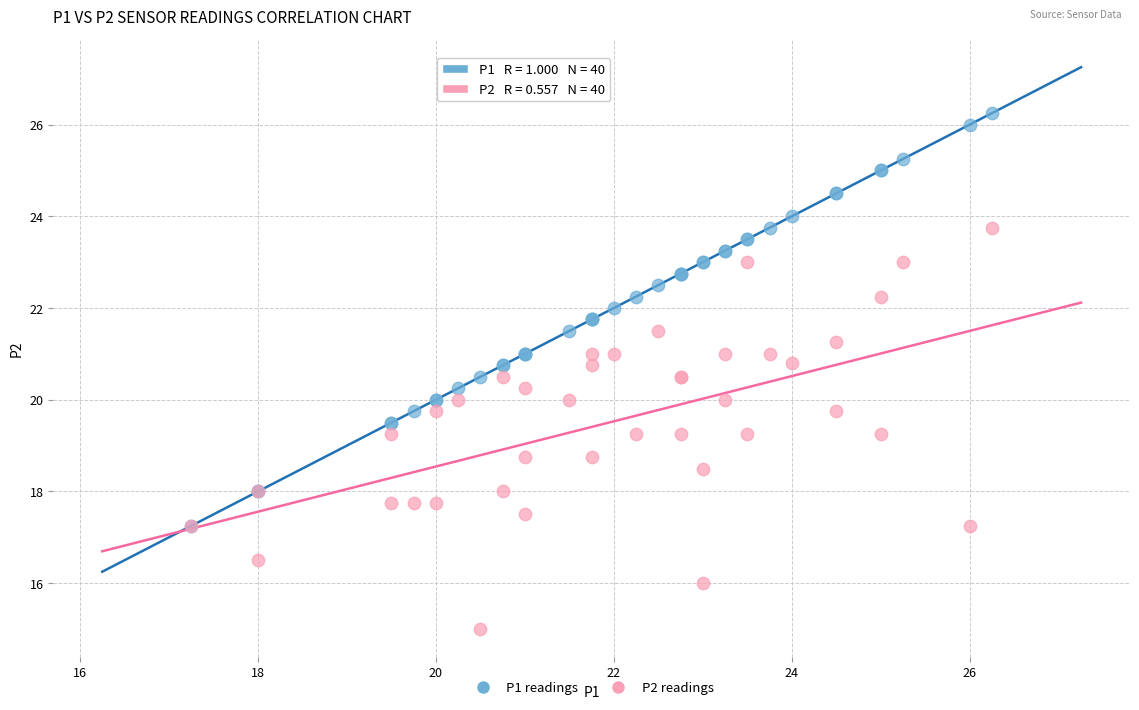

Which series contains the highest Y value?

P1 readings